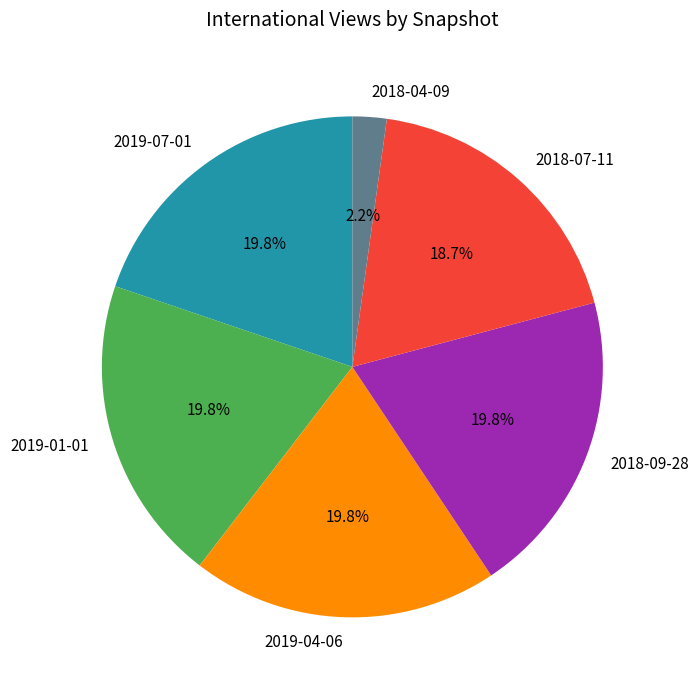

Approximately how many times larger is the value at 2019-04-06 compared to 2018-07-11?

1.1